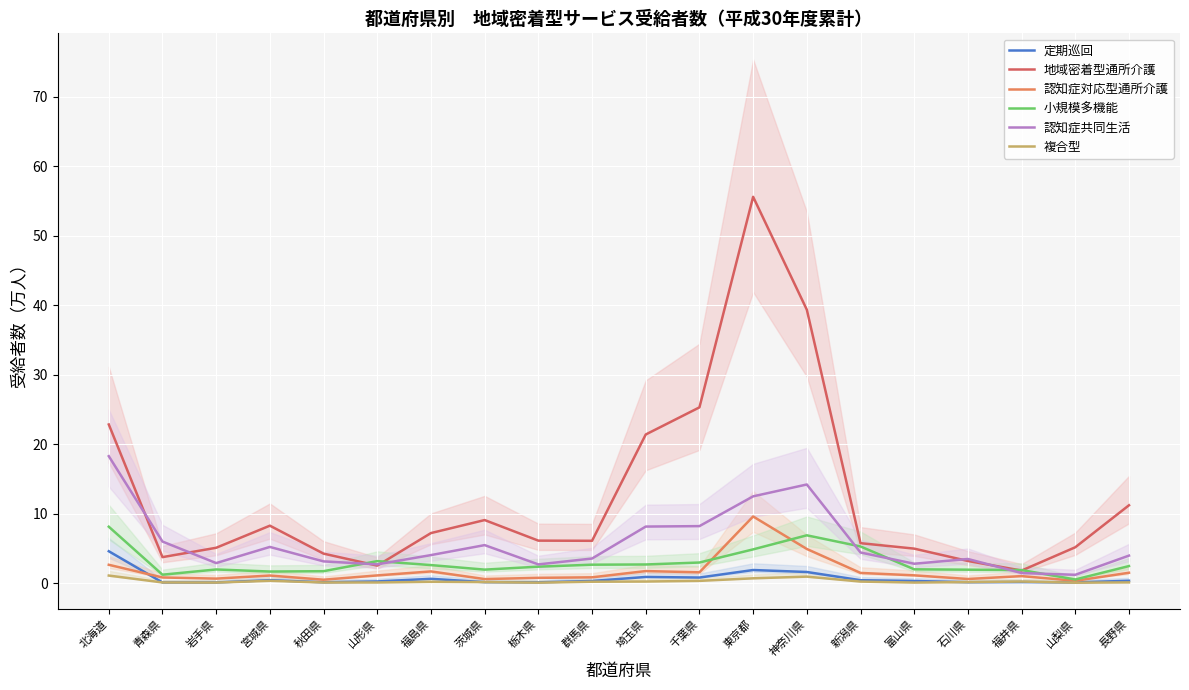

True or false: 複合型 and 小規模多機能 intersect in this chart.

False